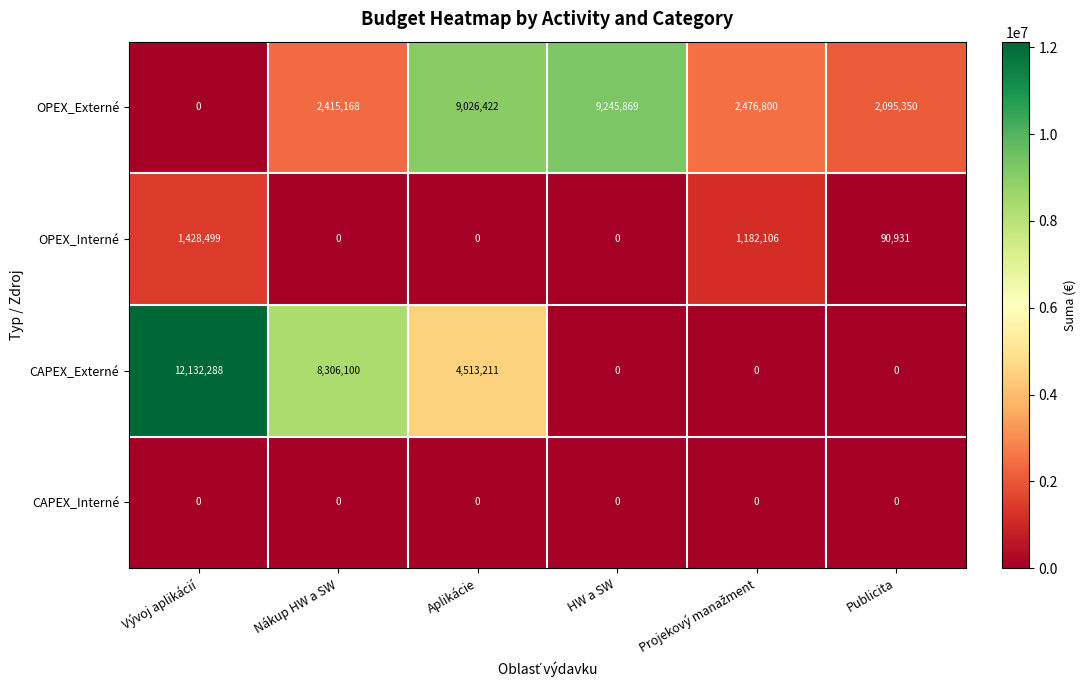

The OPEX_Externé series shows 9026422 at Aplikácie. True or false?

True